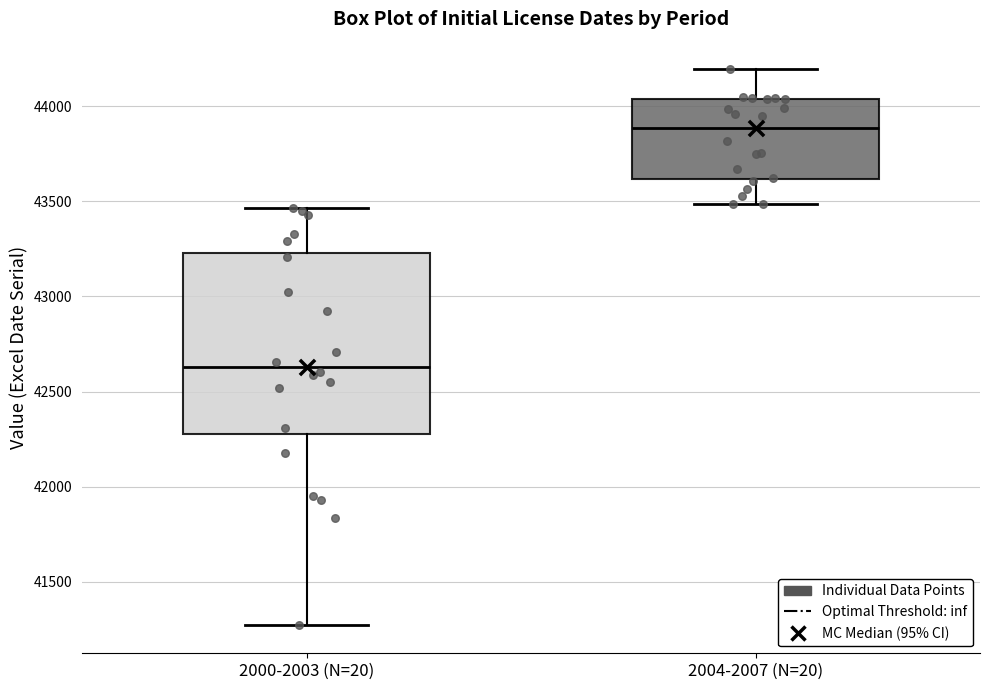

Reading left to right, read every box against the y-axis: the position of its median line, the range the box covers, and the ends of its whiskers. The values are not printed on the chart, so give them approximately, as read against the axis.

2000-2003 (N=20): median 42650, box 42300 to 43250, whiskers 41250 to 43450
2004-2007 (N=20): median 43900, box 43600 to 44050, whiskers 43500 to 44200